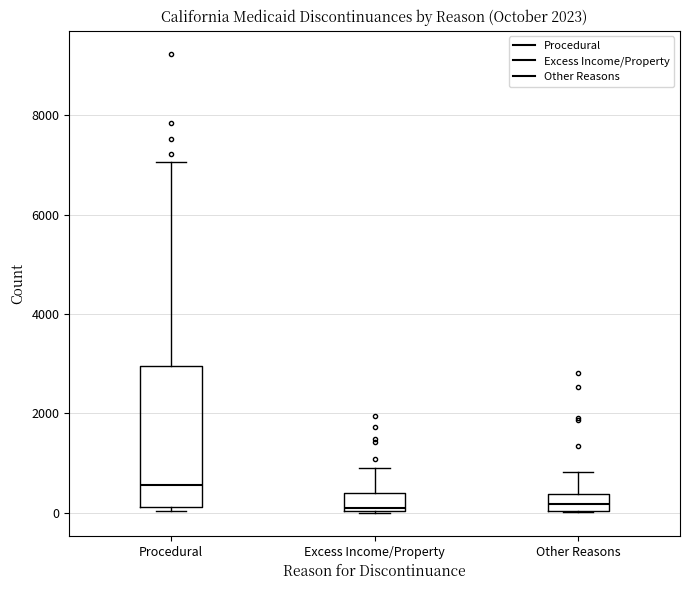

Reading left to right, read every box against the y-axis: the position of its median line, the range the box covers, and the ends of its whiskers. The values are not printed on the chart, so give them approximately, as read against the axis.

Procedural: median 600, box 200 to 3000, whiskers 0 to 7000
Excess Income/Property: median 200, box 0 to 400, whiskers 0 to 800
Other Reasons: median 200, box 0 to 400, whiskers 0 to 800